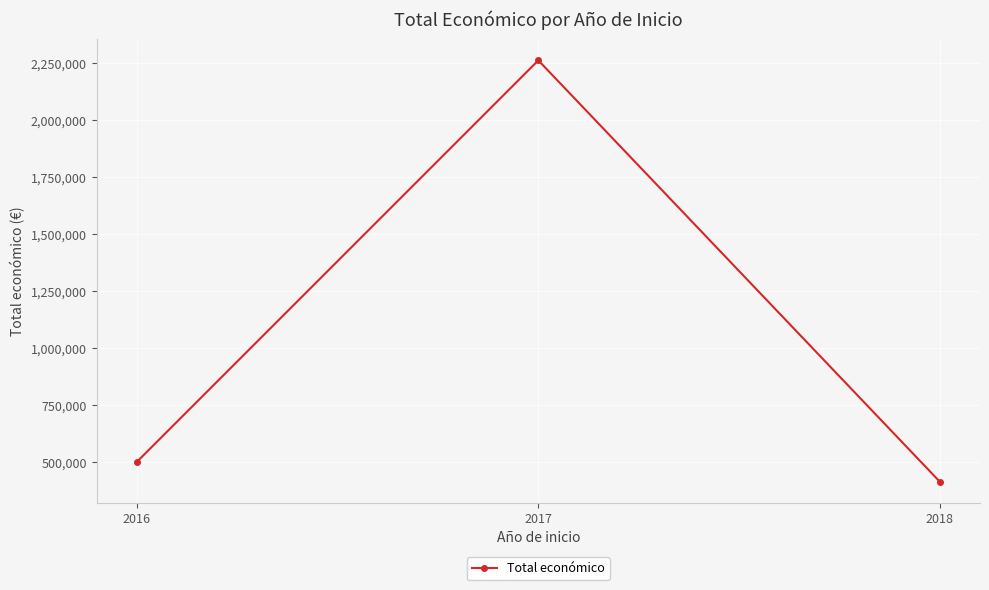

What is the maximum value shown in the chart?

2261154